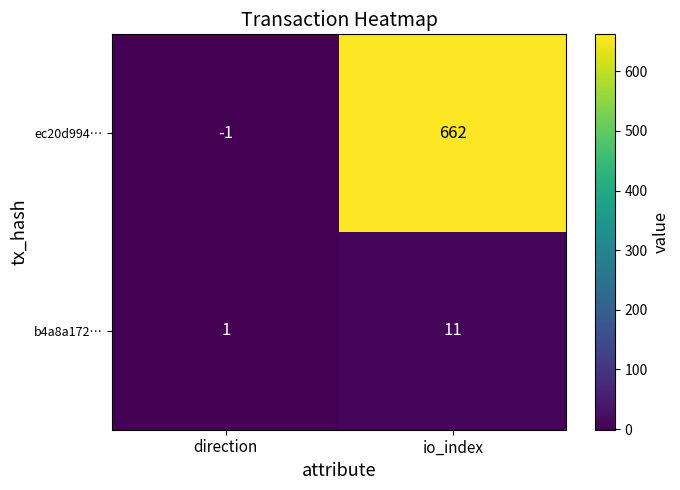

What is the difference between the ec20d994… values at direction and io_index?

663